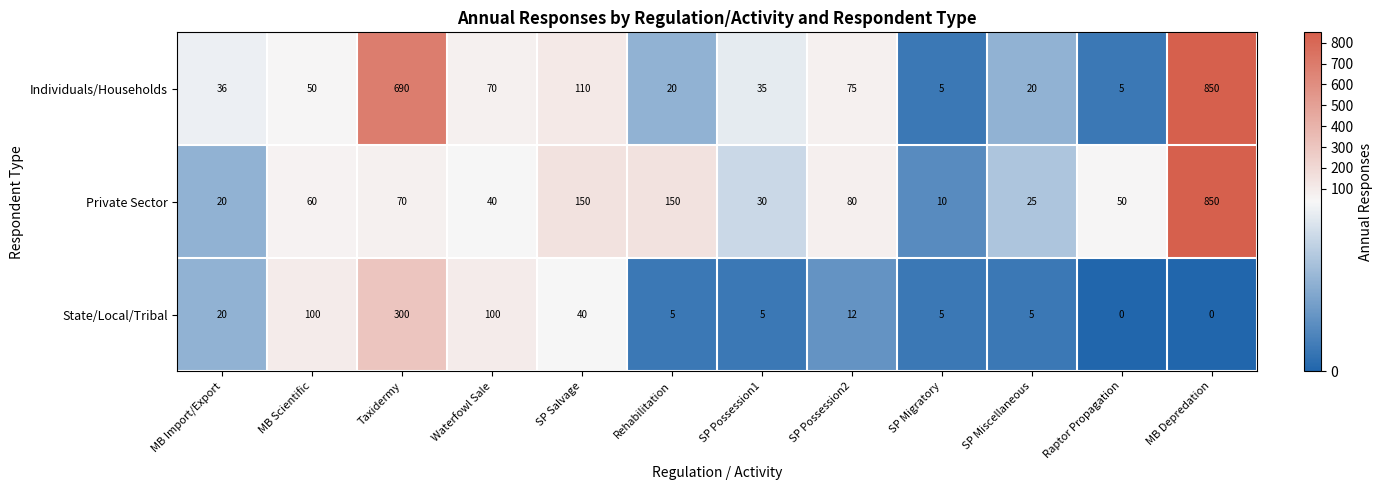

What is the difference between the Private Sector values at SP Migratory and SP Possession1?

20